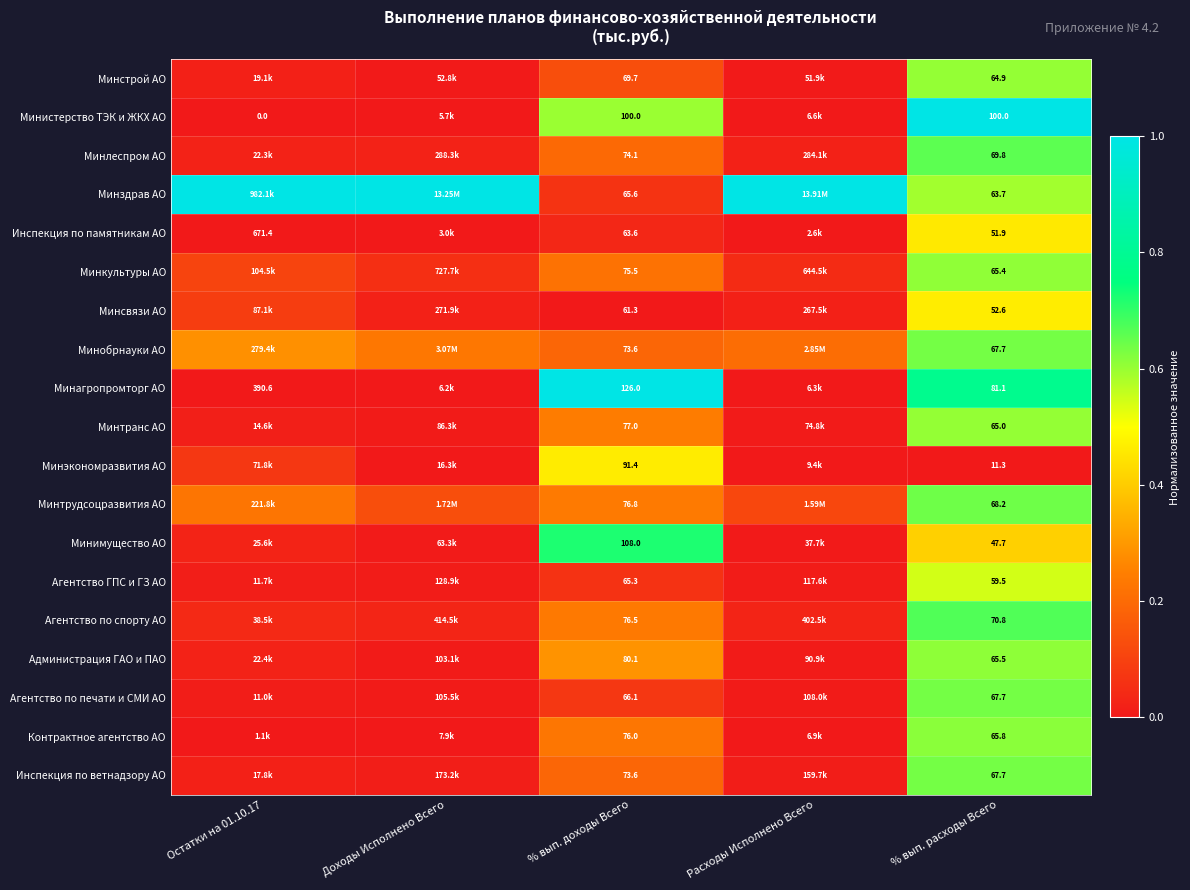

What is the total value across all series at % вып. расходы Всего?

1206.3